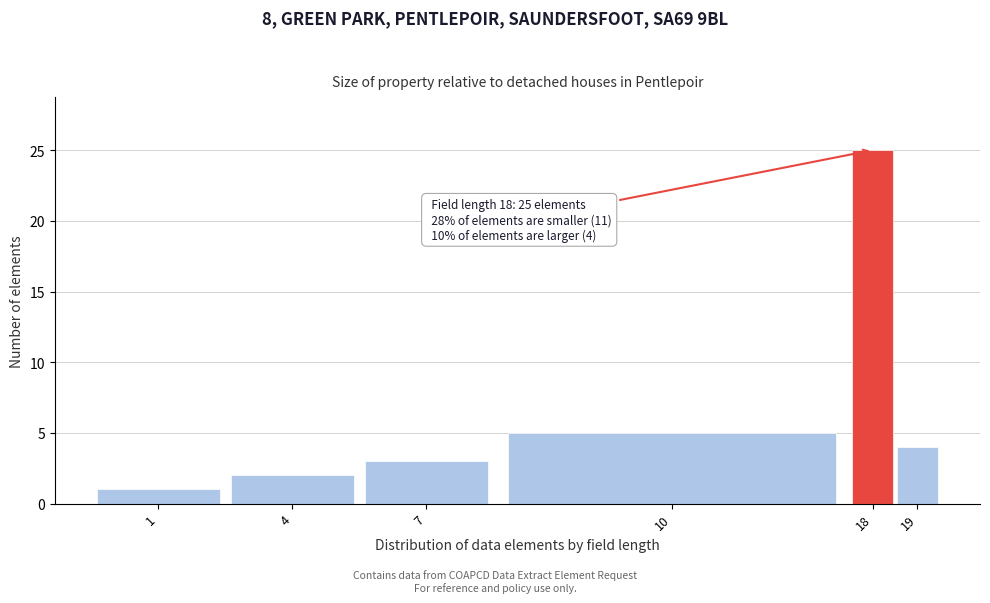

Reading left to right, extract all data points from this chart.

1	2	3	5	25	4